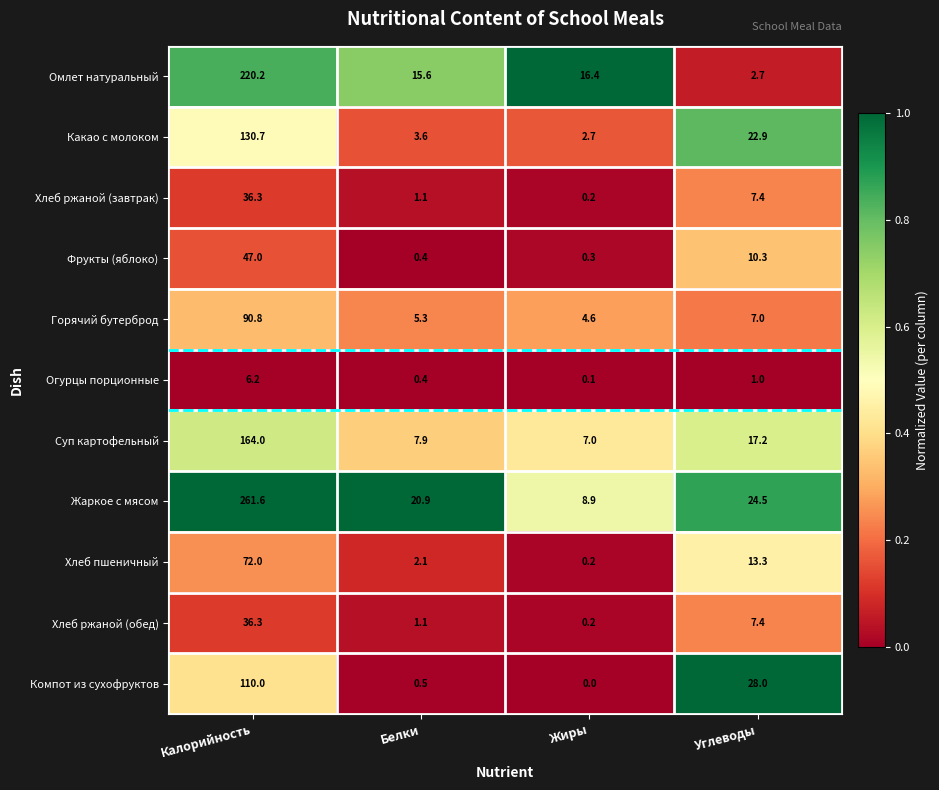

What is the sum of all Суп картофельный values?

196.1